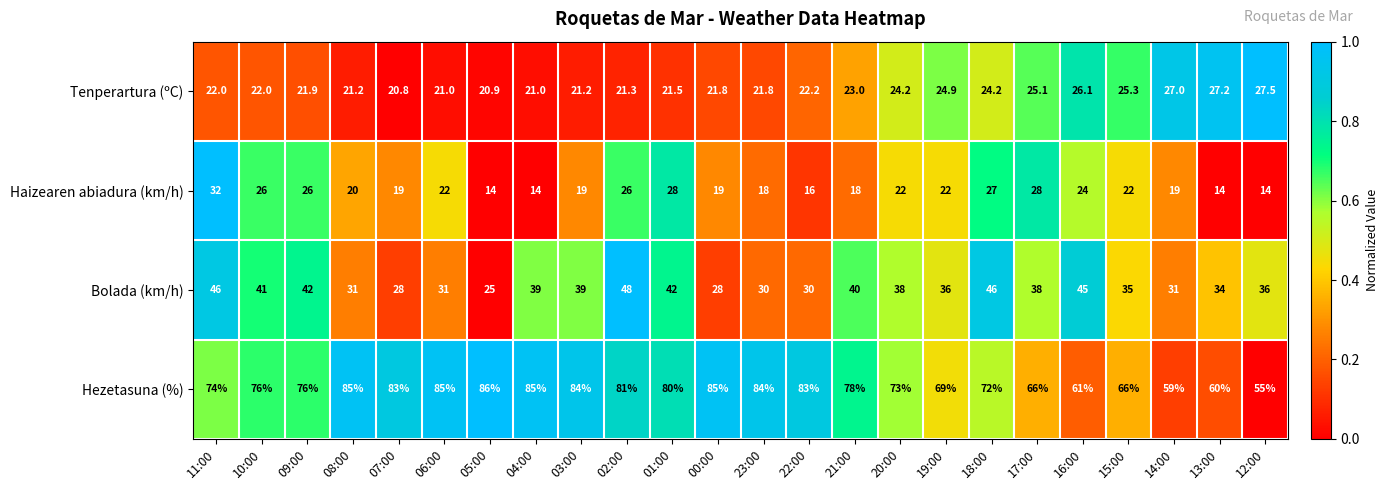

At which category is the sum across all series the highest?

02:00